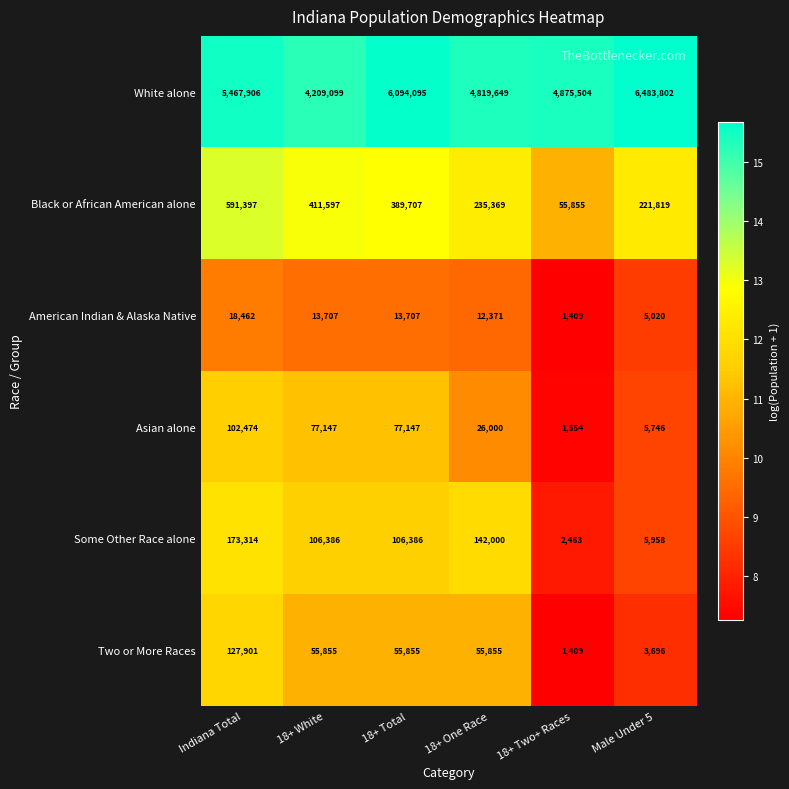

Which series has the largest total across all categories?

White alone